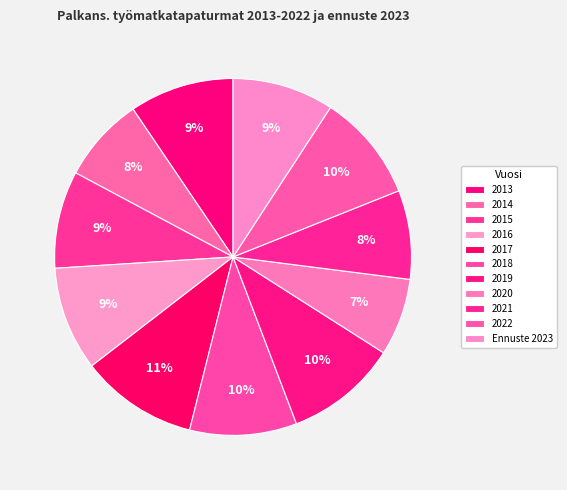

Do 2014 and Ennuste 2023 together represent more than half of the pie?

No